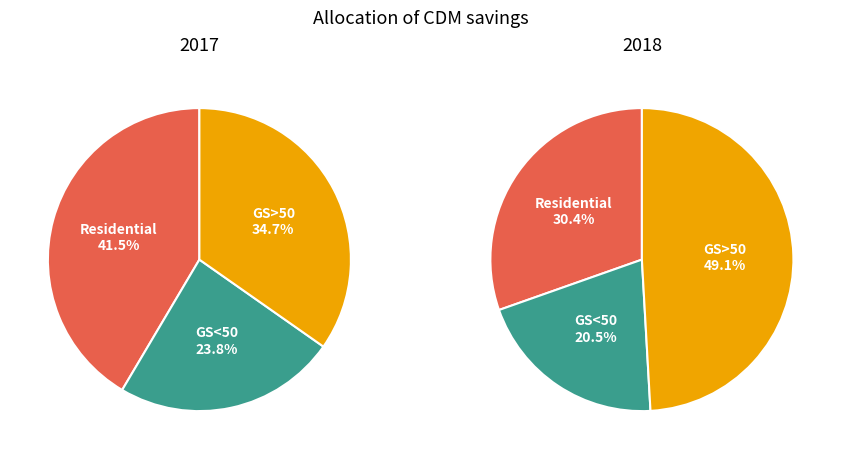

To the nearest percent, what portion does Residential represent?

30%